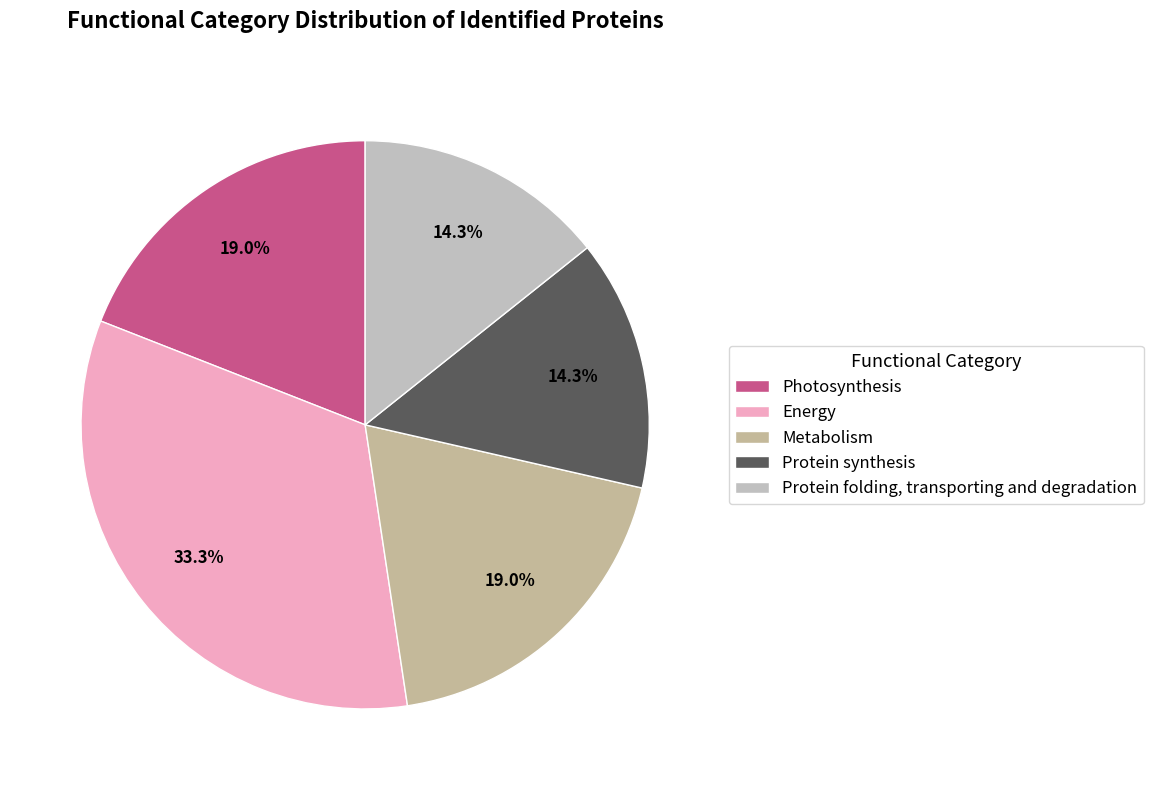

Which category has the smallest portion of the pie?

Protein synthesis